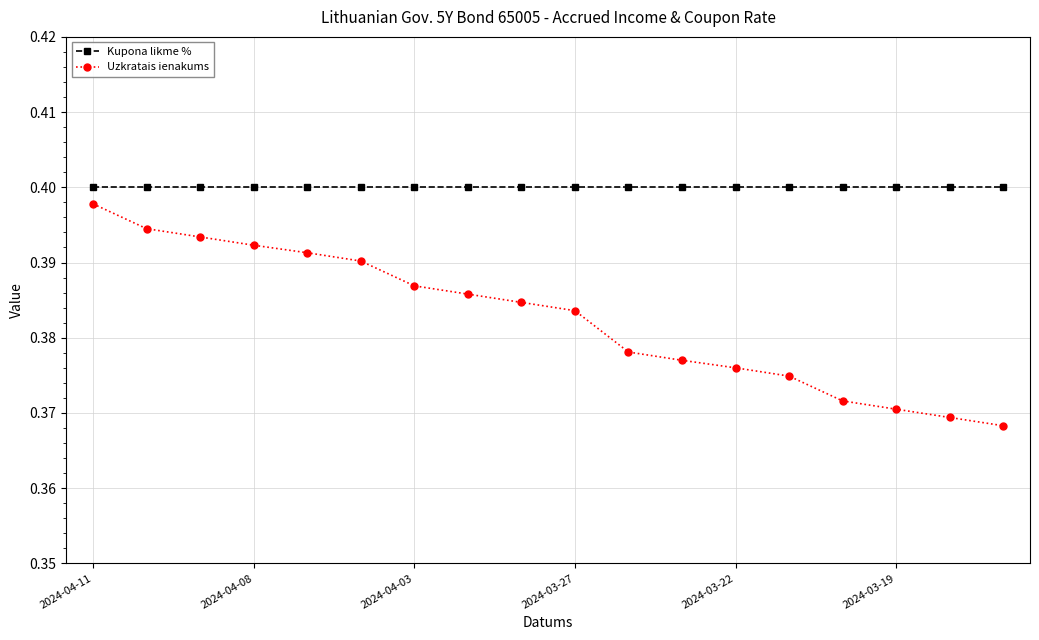

Which series has the largest range (max minus min)?

Uzkratais ienakums